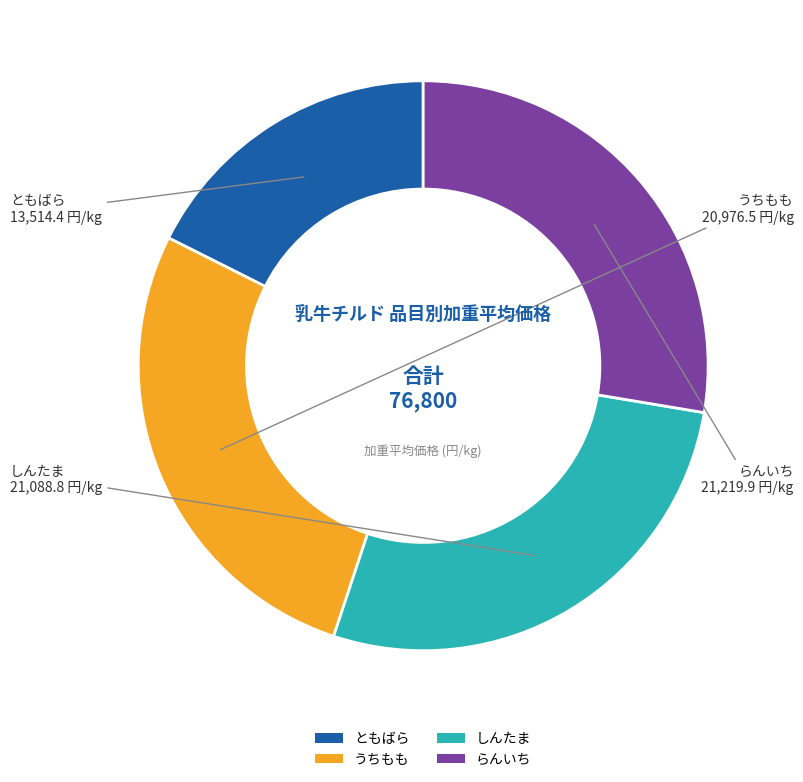

Approximately how many times larger is the value at らんいち compared to ともばら?

1.6